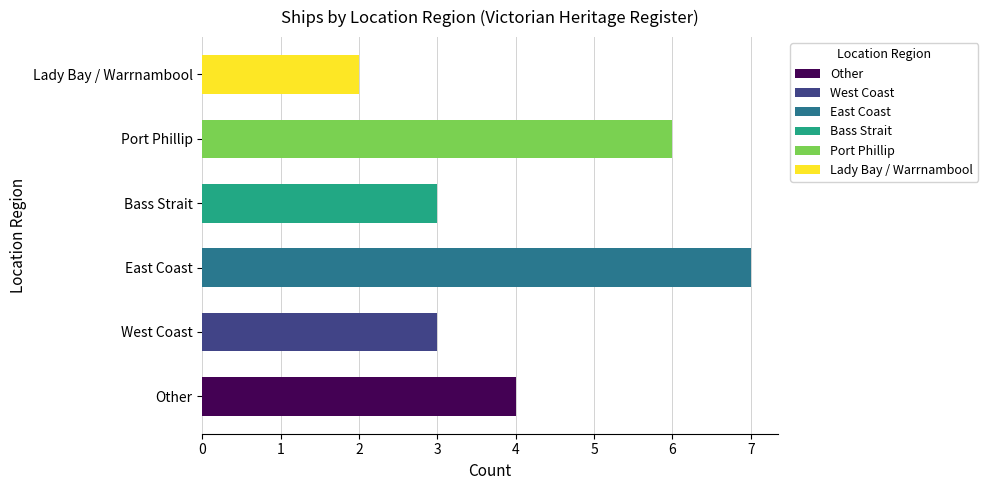

What is the sum of all values?

25